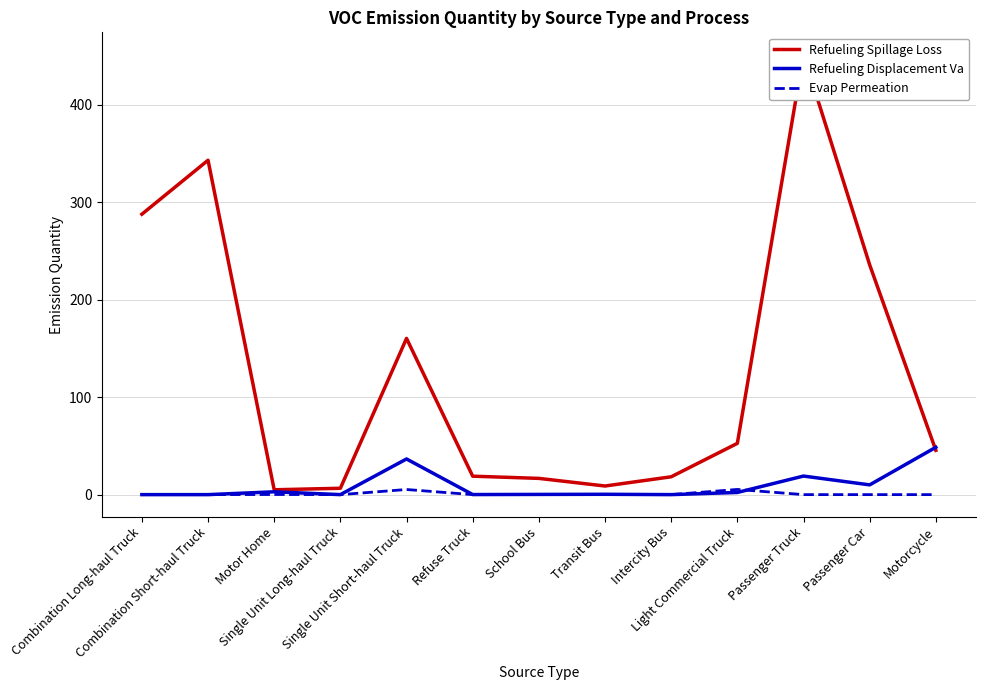

Reading left to right, extract all data points from this chart.

Refueling Spillage Loss: 287.8	343.2	5.0	6.5	160.3	18.9	16.7	8.8	18.3	52.6	451.8	235.8	45.5
Refueling Displacement Va: 0.0	0.0	2.9	0.0	36.6	0.1	0.2	0.3	0.0	2.2	19.1	10.0	48.6
Evap Permeation: 0.0	0.0	0.1	0.0	5.3	0.0	0.0	0.0	0.0	5.3	0.0	0.0	0.0